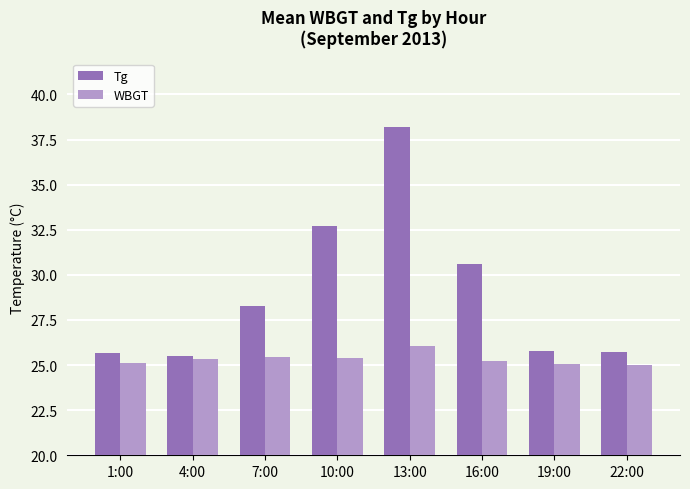

What is the sum of the WBGT values at 1:00 and 7:00?

50.6